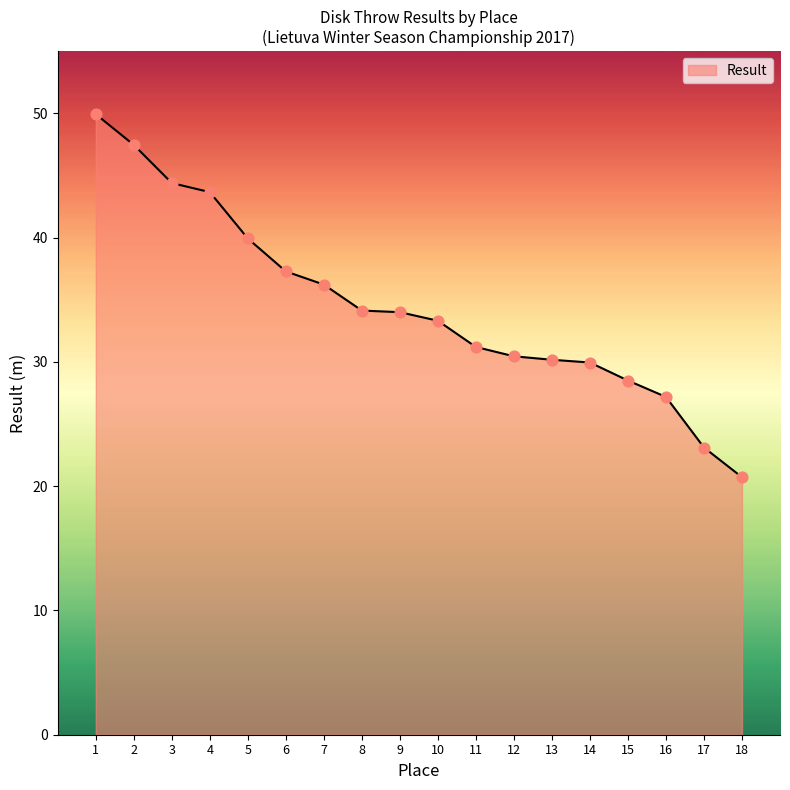

What is the ratio of the value at 10 to the value at 17?

1.4